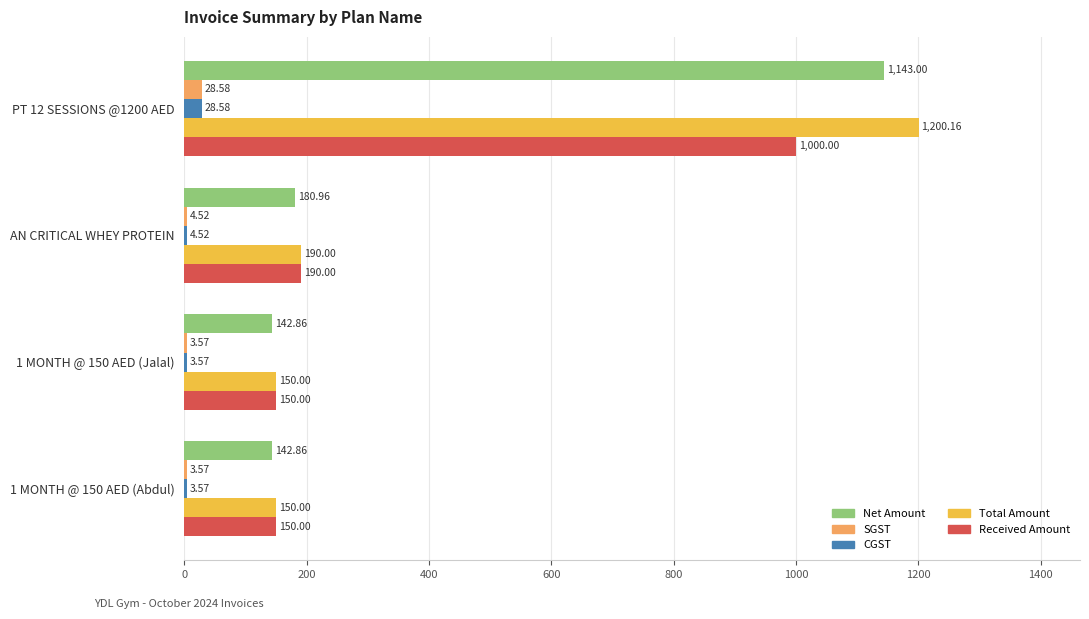

Which series changed the most between PT 12 SESSIONS @1200 AED and AN CRITICAL WHEY PROTEIN?

Total Amount